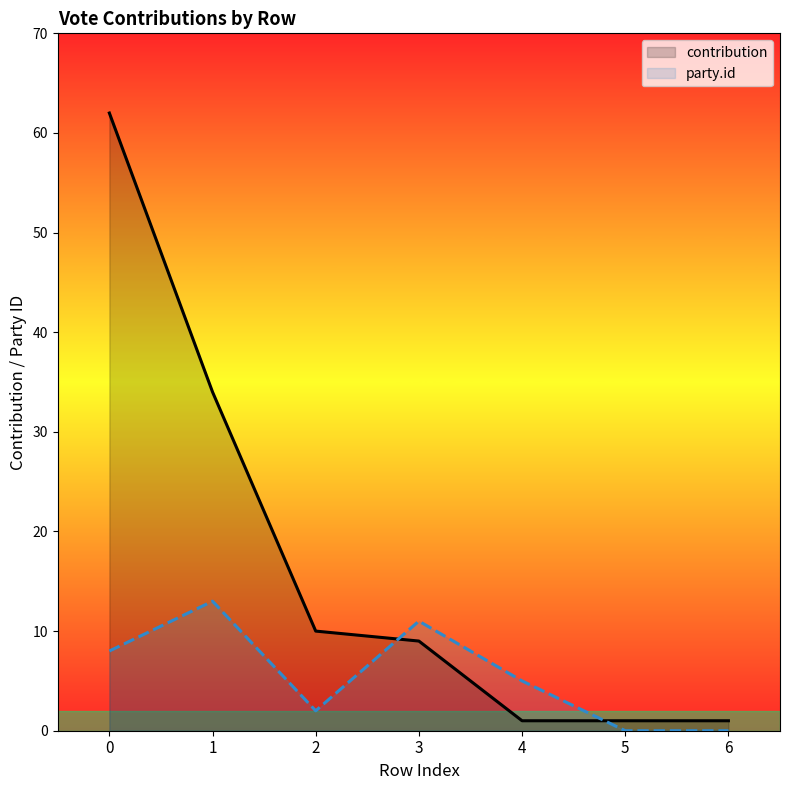

The contribution series shows 0 at 4. True or false?

False